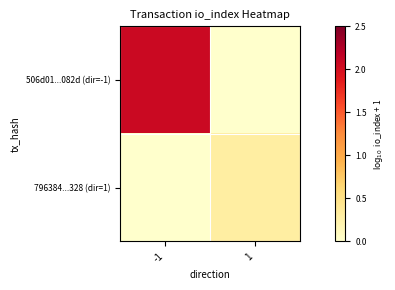

Which series has the widest spread of values?

506d01...082d (dir=-1)